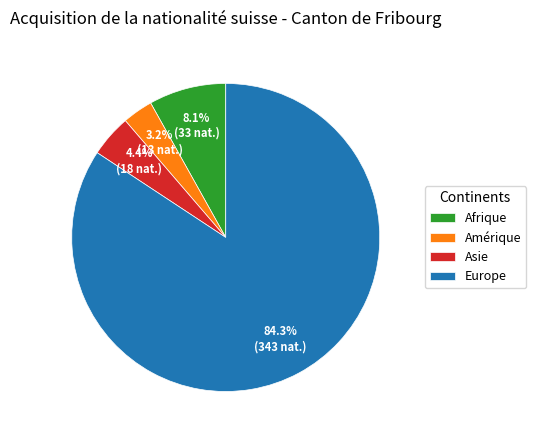

Combined, do Asie and Amérique account for over 50%?

No